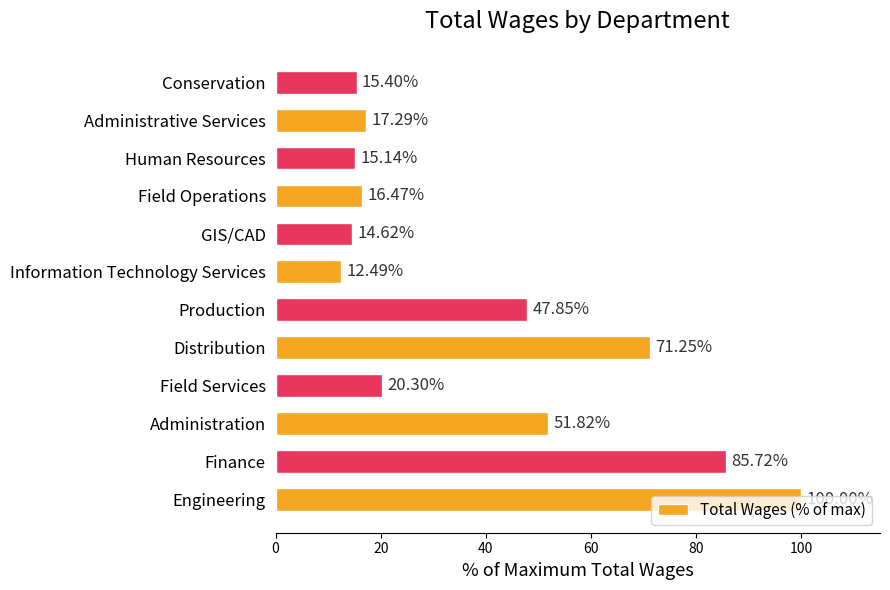

Between GIS/CAD and Administration, which is larger?

Administration